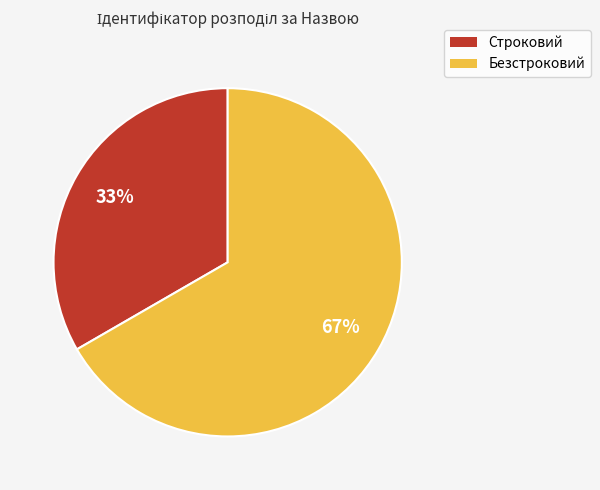

Rank the categories by value from highest to lowest.

Безстроковий, Строковий